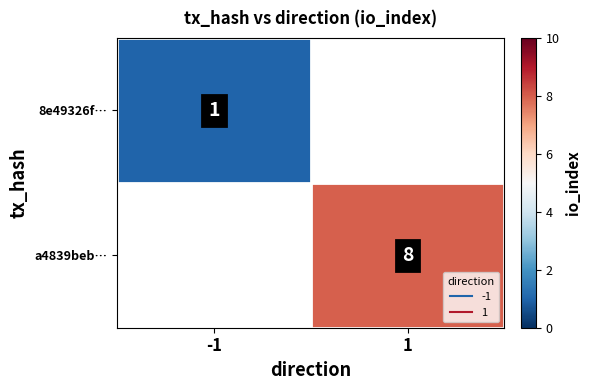

Which label corresponds to the smallest value in the chart?

-1